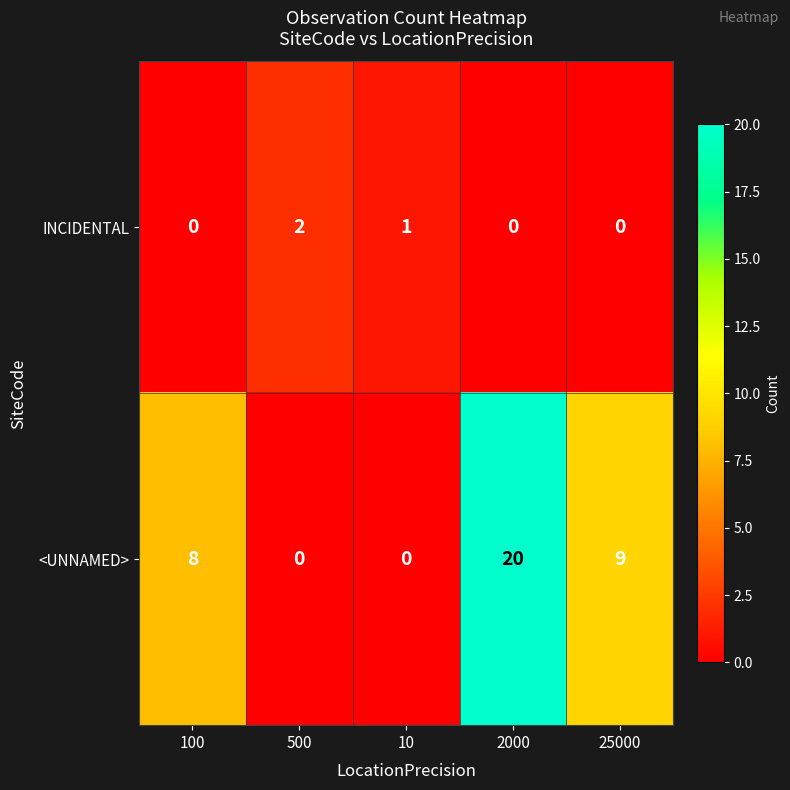

What is the spread (max minus min) of values at 100?

8